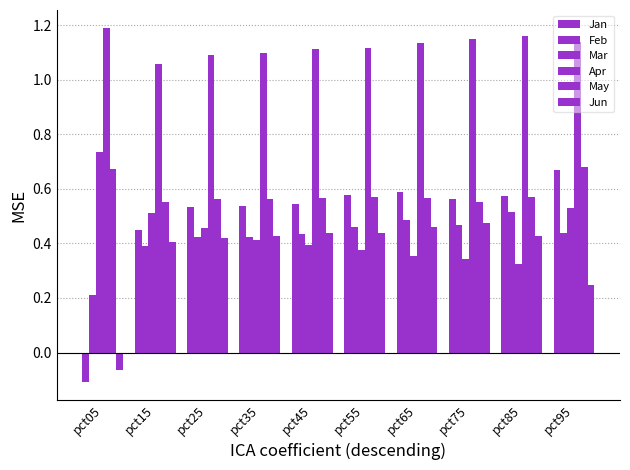

Does the chart contain any negative values?

Yes